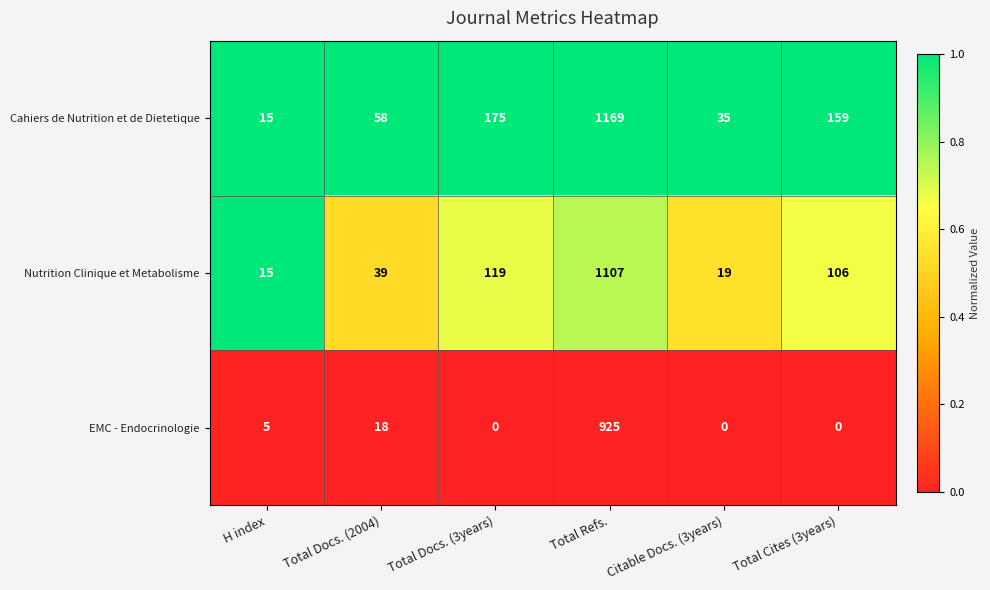

At which category is the sum across all series the highest?

Total Refs.